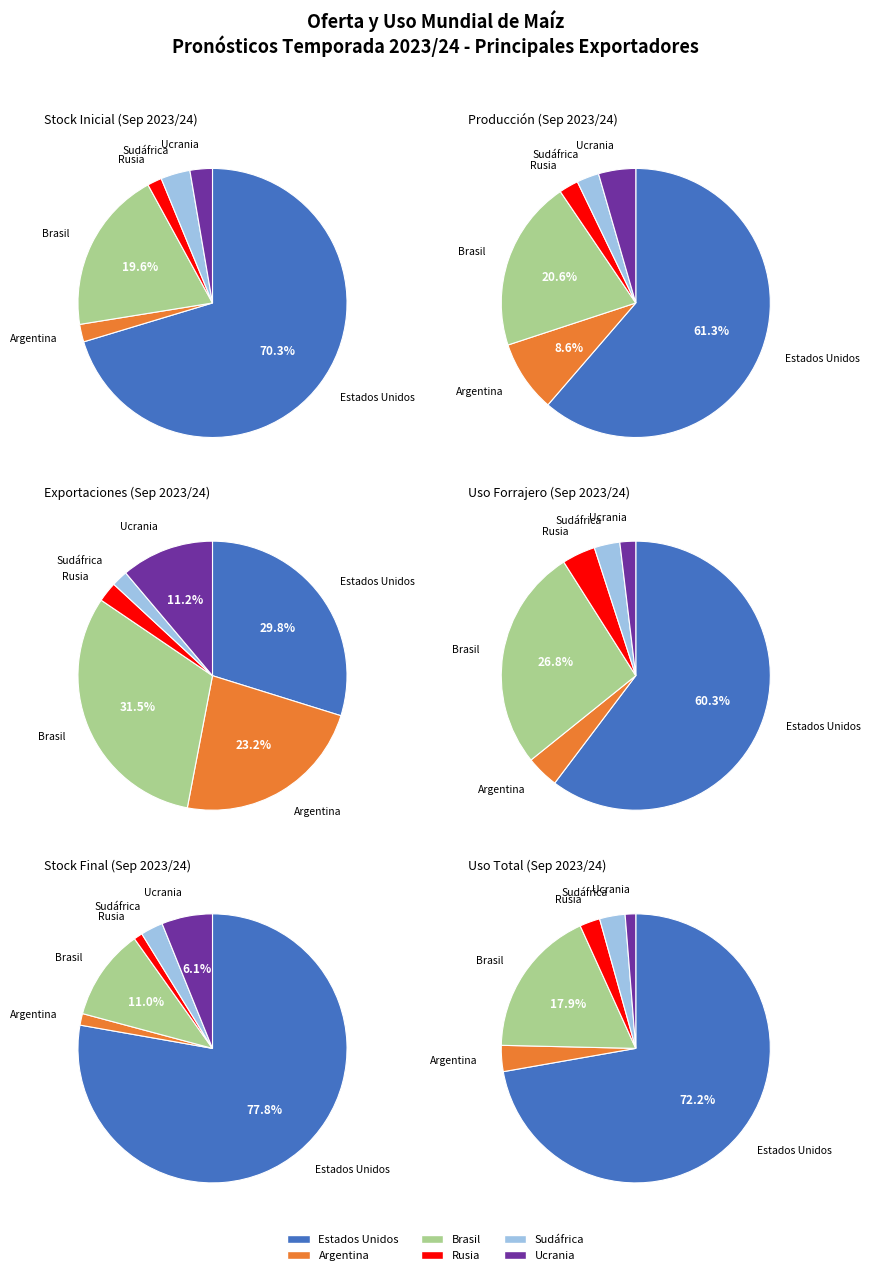

To the nearest percent, what percentage of the pie is Argentina?

23%